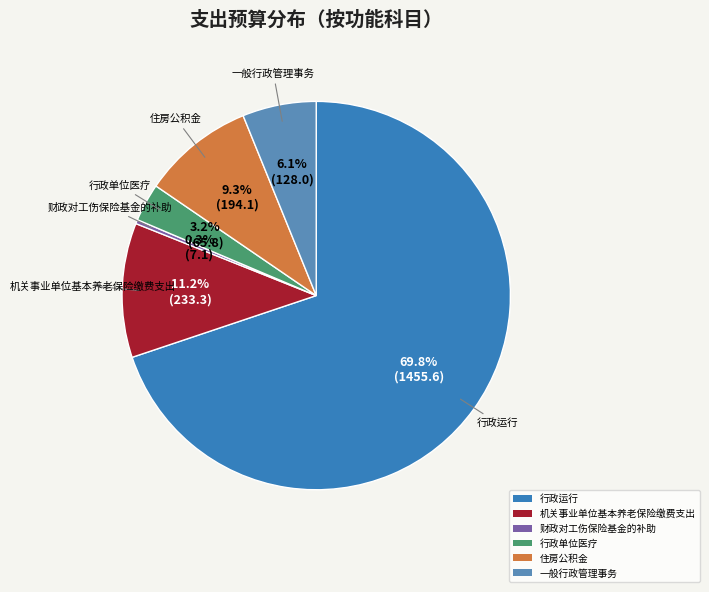

Between 行政单位医疗 and 一般行政管理事务, which is larger?

一般行政管理事务